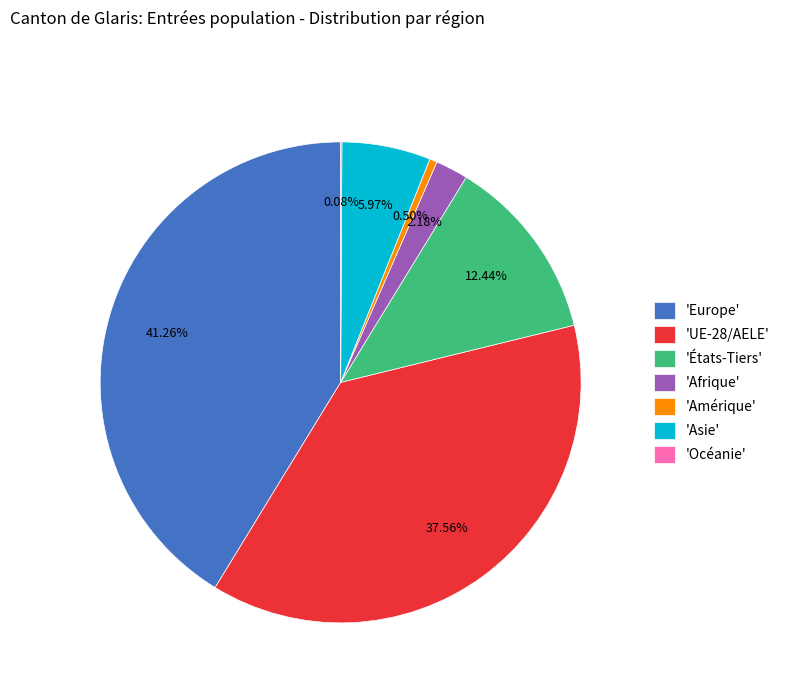

Do 'Europe' and 'Afrique' together represent more than half of the pie?

No